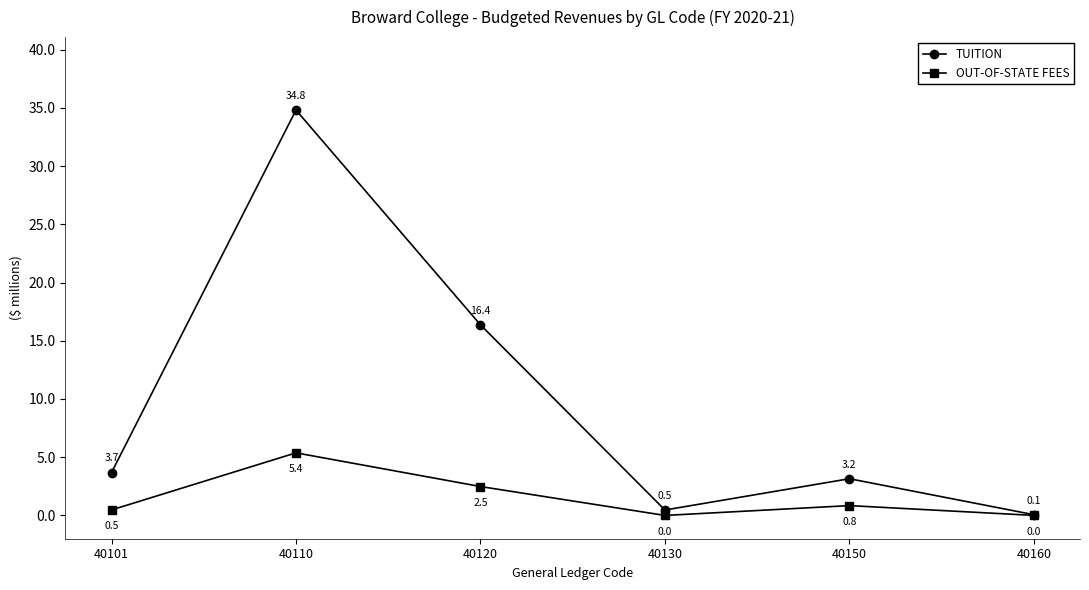

At 40120, list the series in order from largest to smallest.

TUITION, OUT-OF-STATE FEES